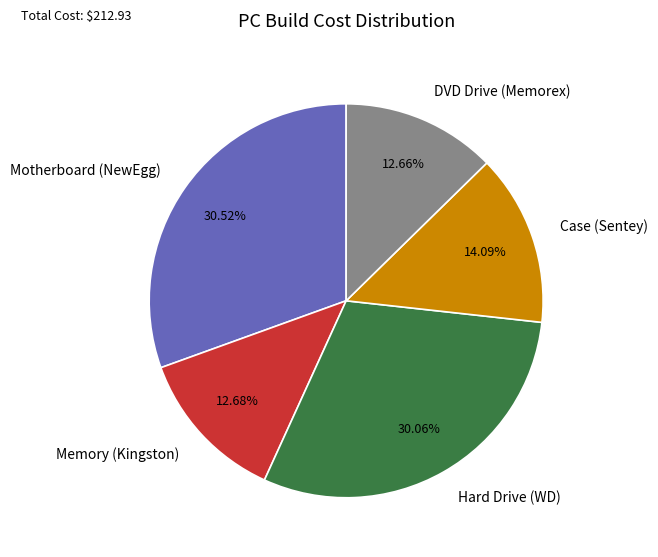

Is there any slice that represents more than half of the pie?

No